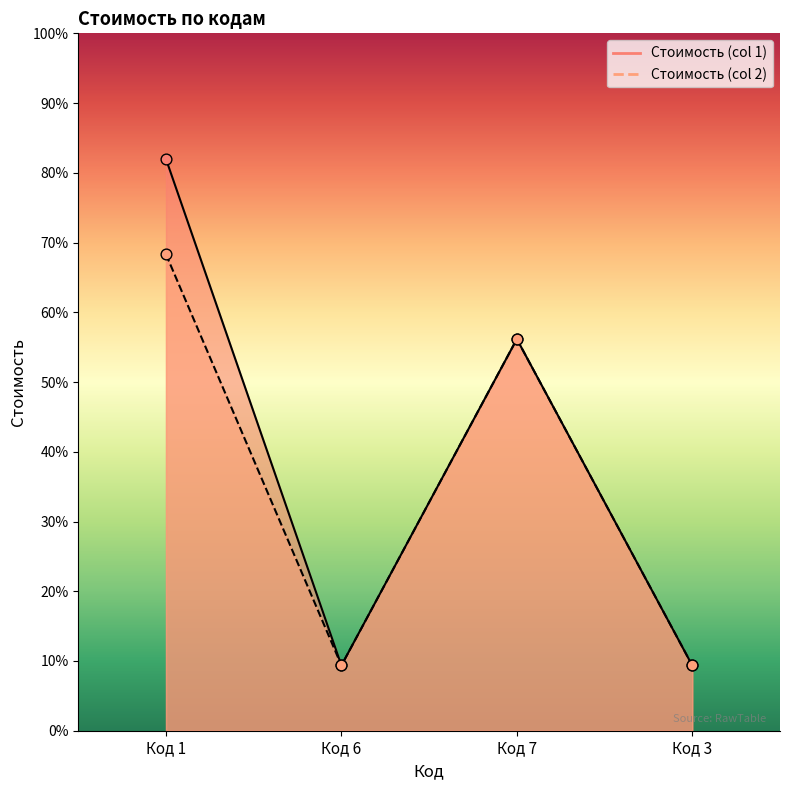

Which series contains the lowest Y value?

Стоимость (col 2)